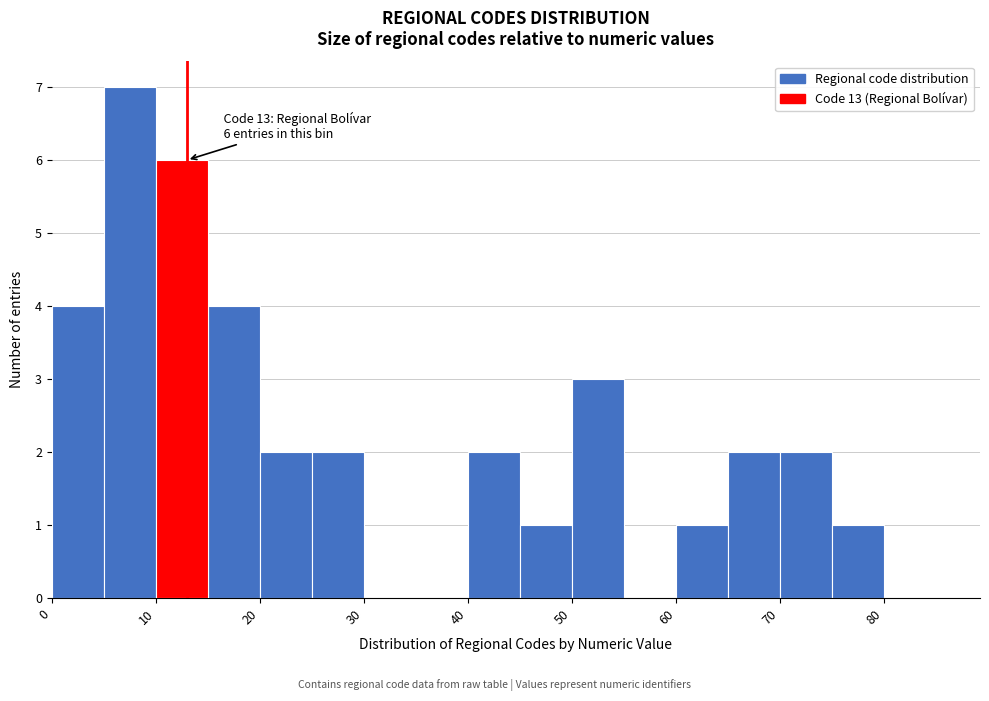

Over which range of the x-axis is the bar tallest?

5 to 10